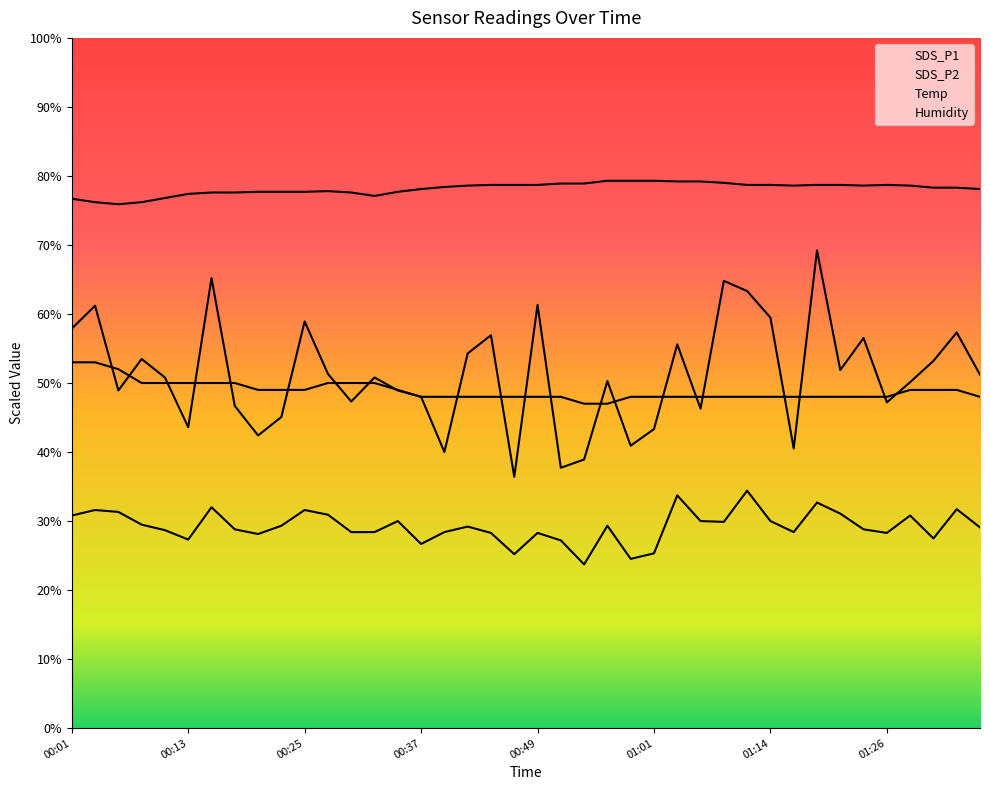

List the labels in order of SDS_P2 value, largest first.

29, 26, 32, 01:14, 38, 00:13, 10, 00:25, 33, 11, 00:01, 36, 14, 27, 30, 28, 00:37, 9, 23, 17, 39, 01:26, 34, 00:49, 12, 13, 16, 31, 18, 20, 35, 8, 37, 01:01, 21, 15, 25, 19, 24, 22